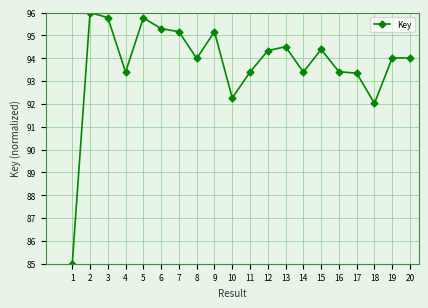

The chart shows a value of 92.3 at 10. True or false?

True